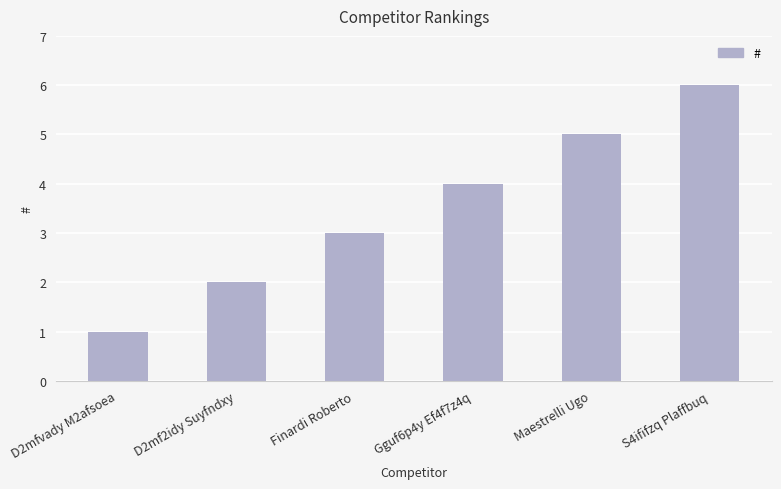

How many values are below 4?

3